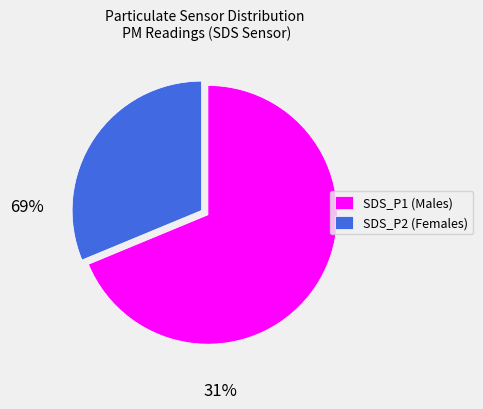

Is it true that SDS_P1 (Males) is 69% of the pie?

True